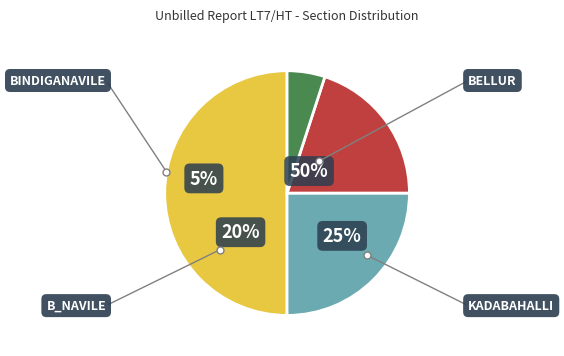

What percentage is NOT represented by BINDIGANAVILE?

95.0%